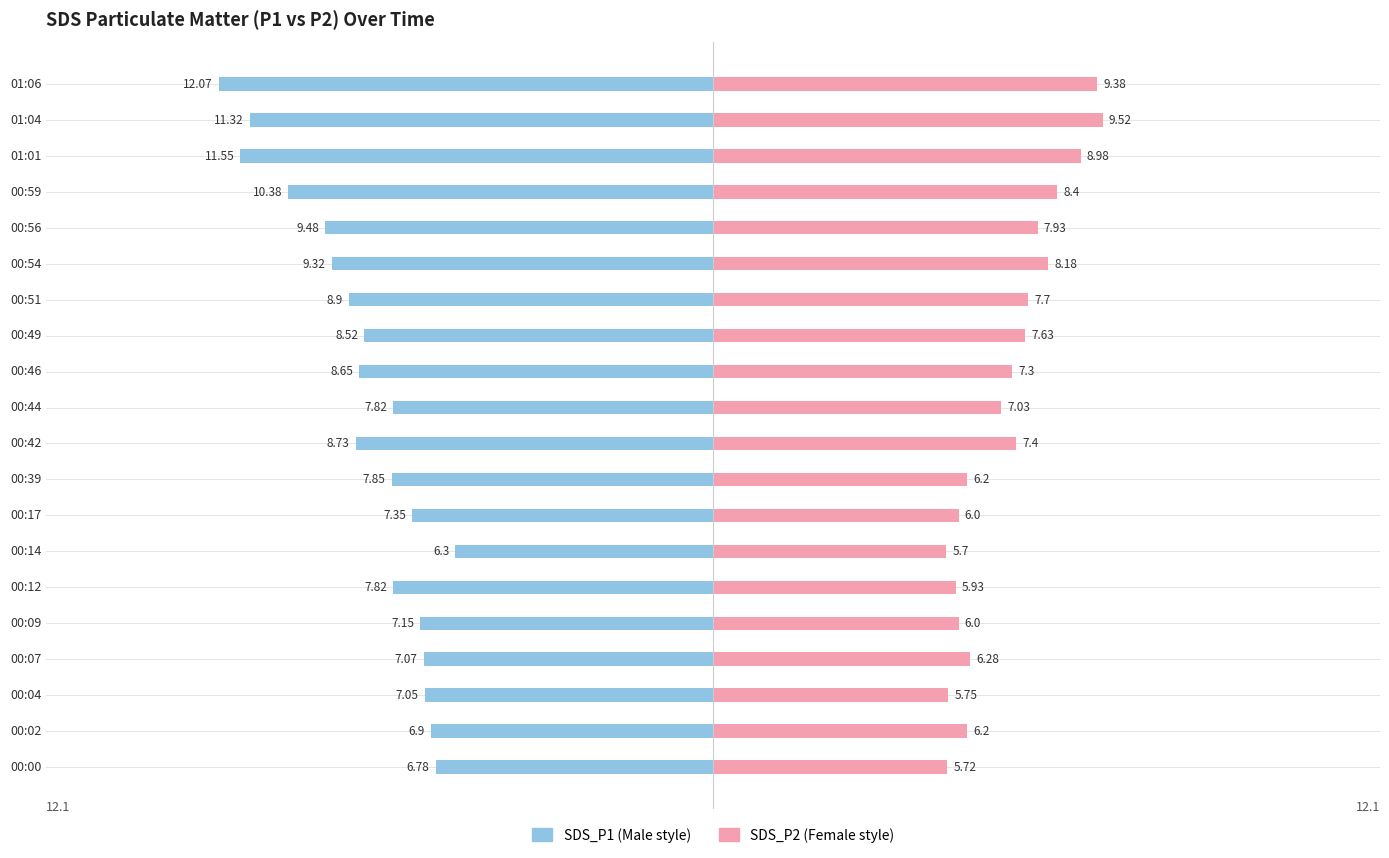

How many categories are shown in the chart?

20